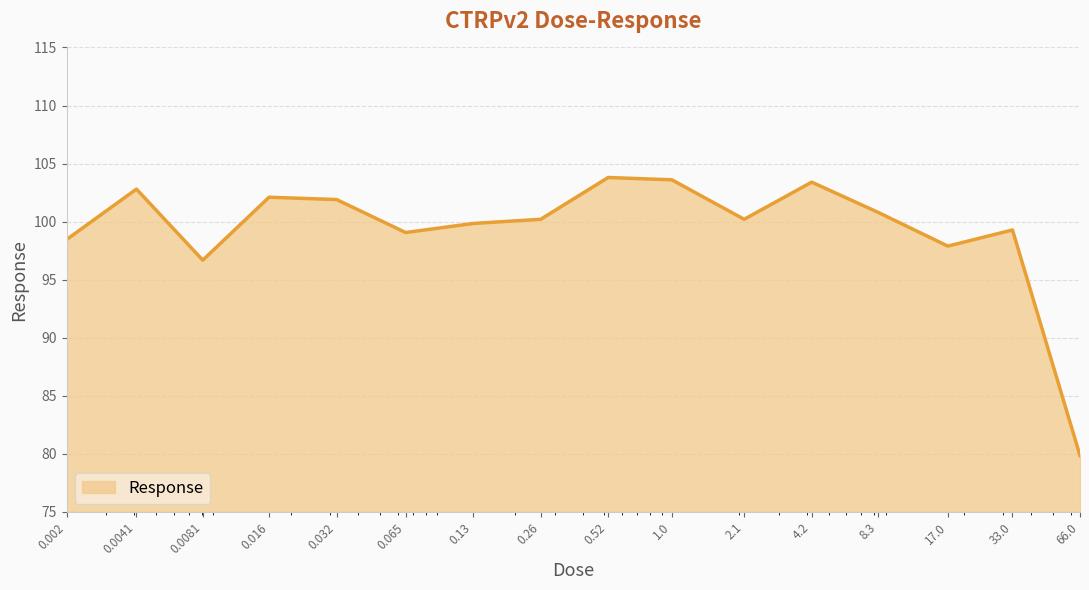

What is the greatest value displayed?

103.8